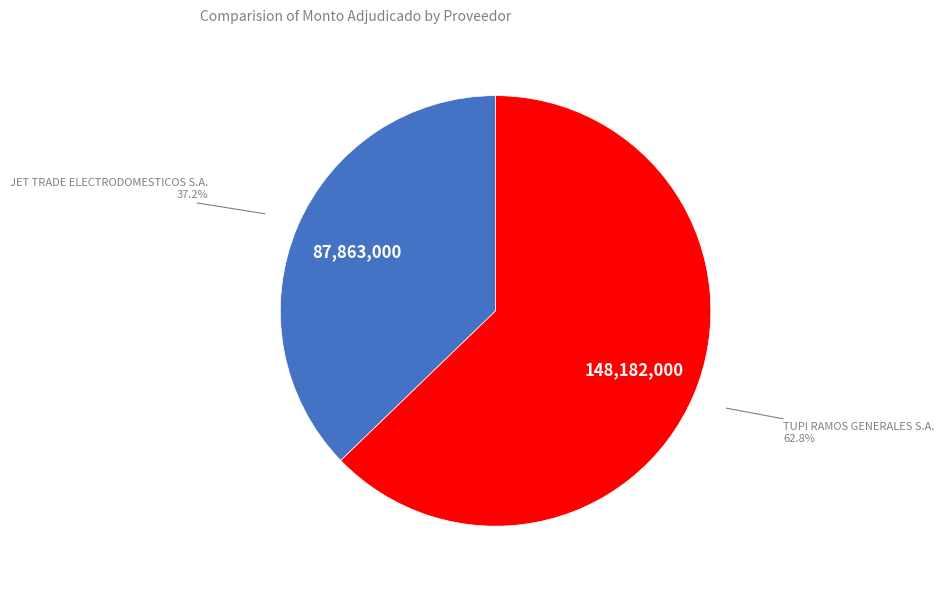

Count the number of slices in the pie.

2